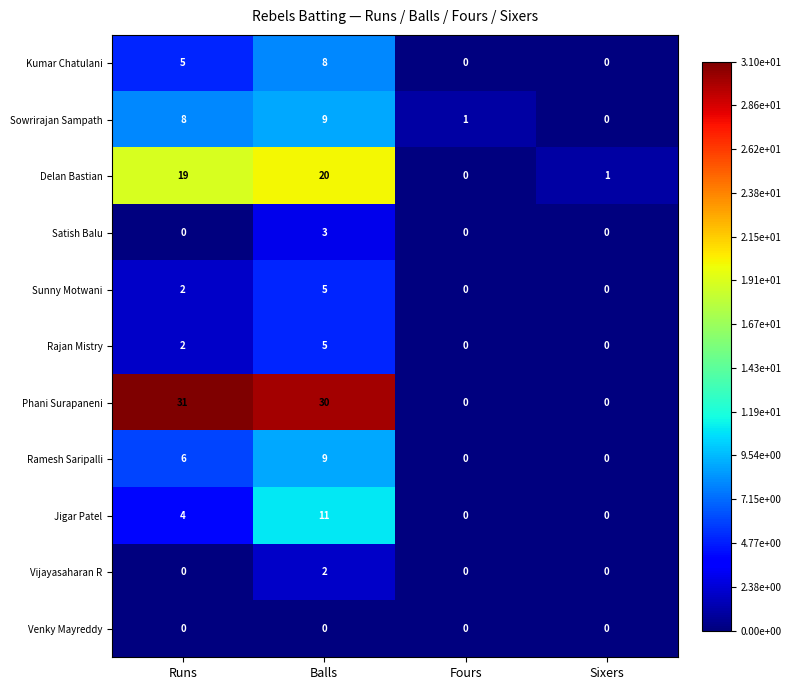

The Delan Bastian series shows 0 at Sixers. True or false?

False